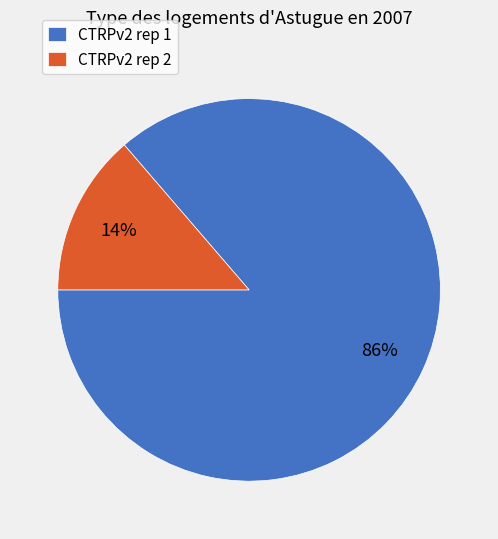

To the nearest percent, what is the average slice percentage?

50%